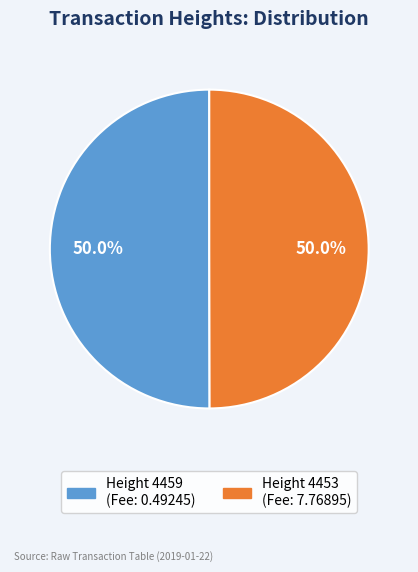

Approximately how many times larger is the value at Height 4459 compared to Height 4453?

1.0